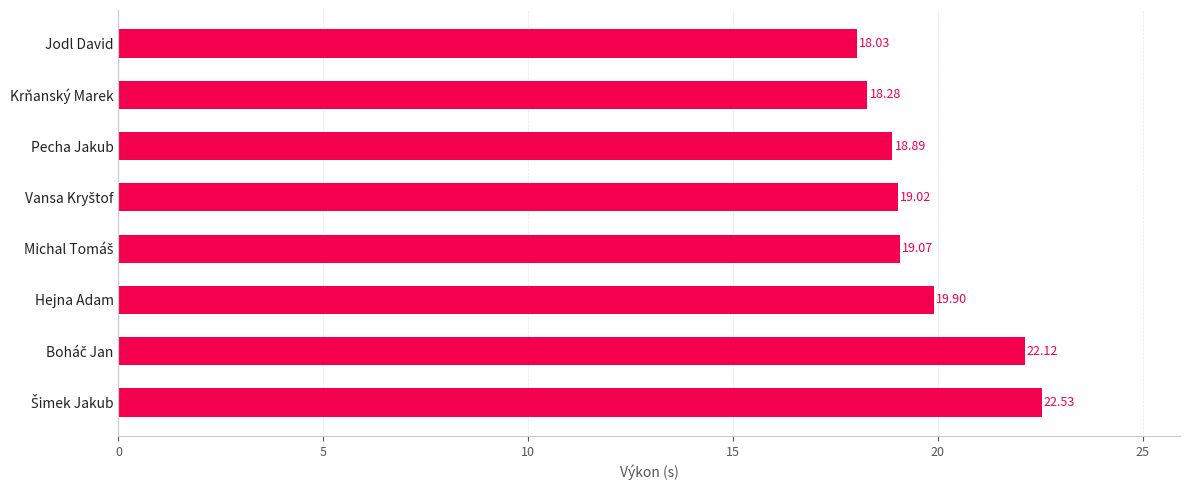

What is the difference between the second highest and second lowest values?

3.8